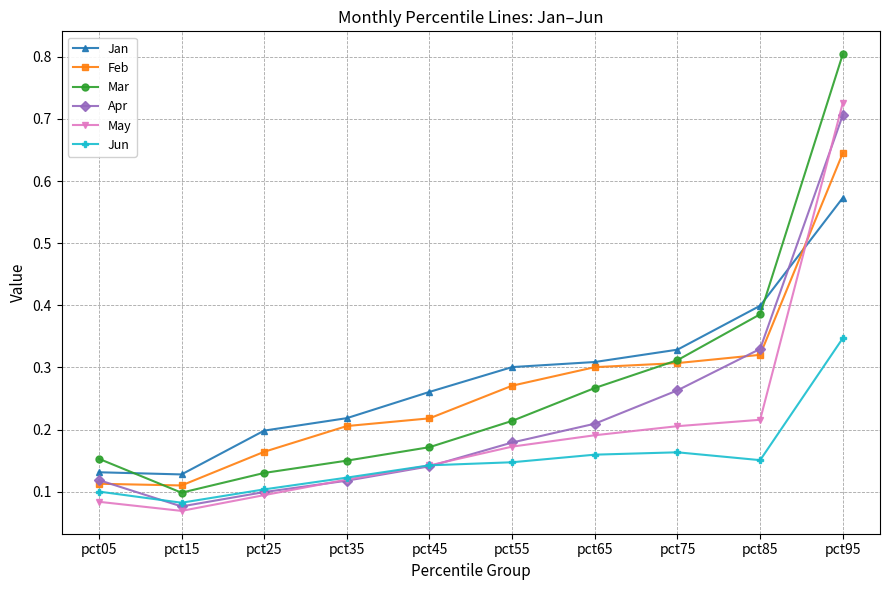

At which label does May reach its peak?

pct95